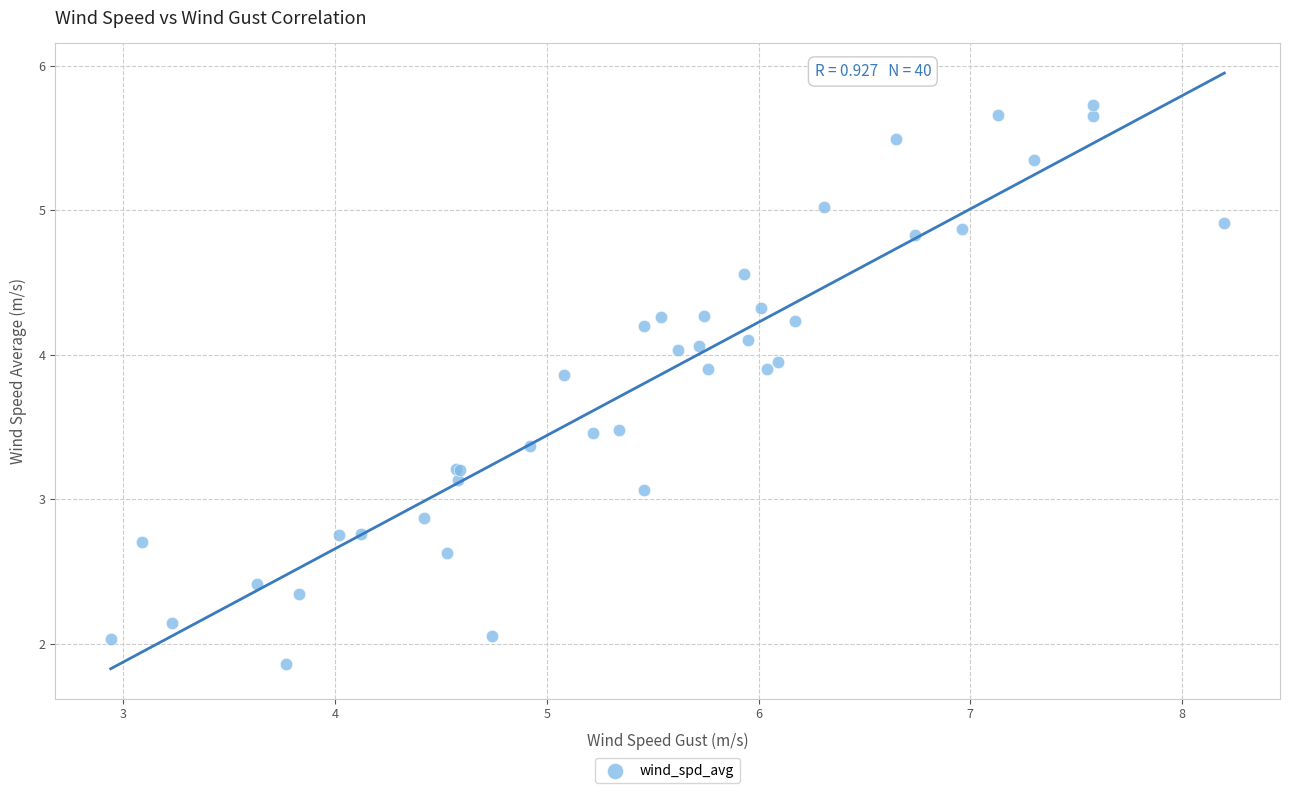

What Y value in the scatter plot is closest to 3?

3.1